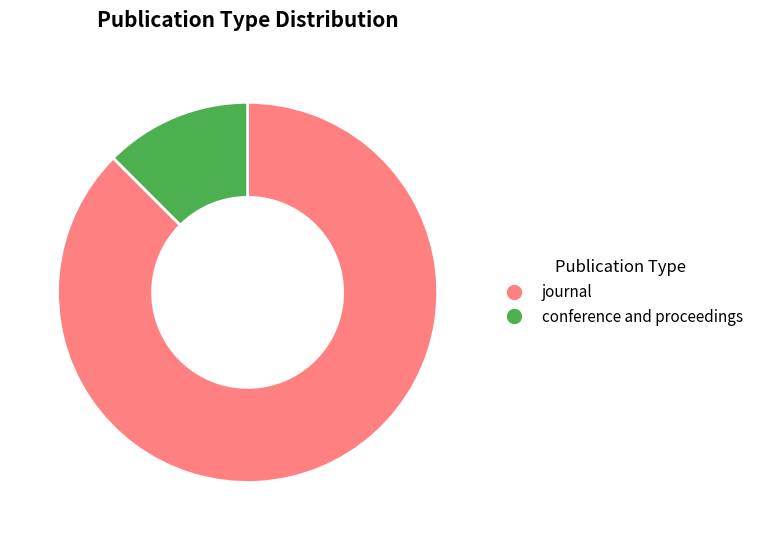

Rank the categories by value from highest to lowest.

journal, conference and proceedings